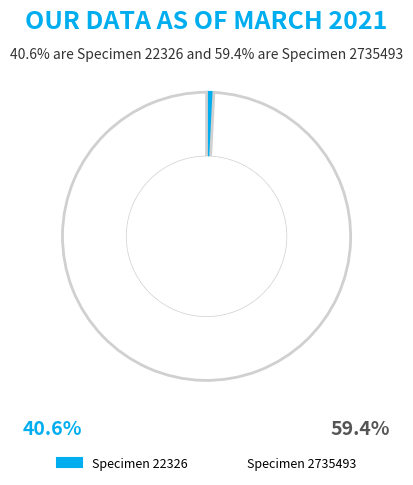

Count the number of slices in the pie.

2